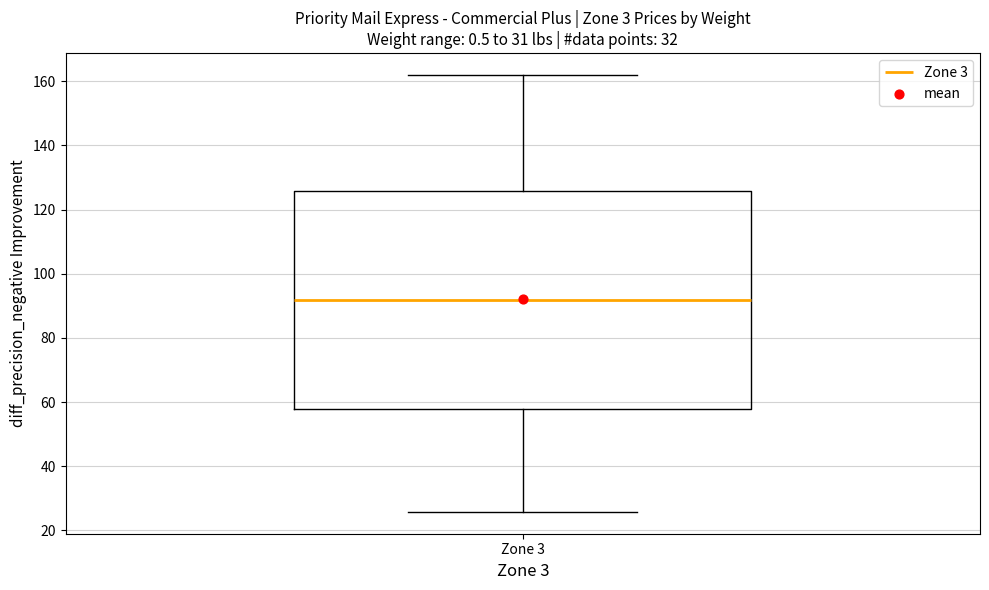

Read this box plot against the y-axis: the position of the median line, the range covered by the box, and the ends of both whiskers. The values are not printed on the chart, so give them approximately, as read against the axis.

median 92, box 58 to 126, whiskers 26 to 162